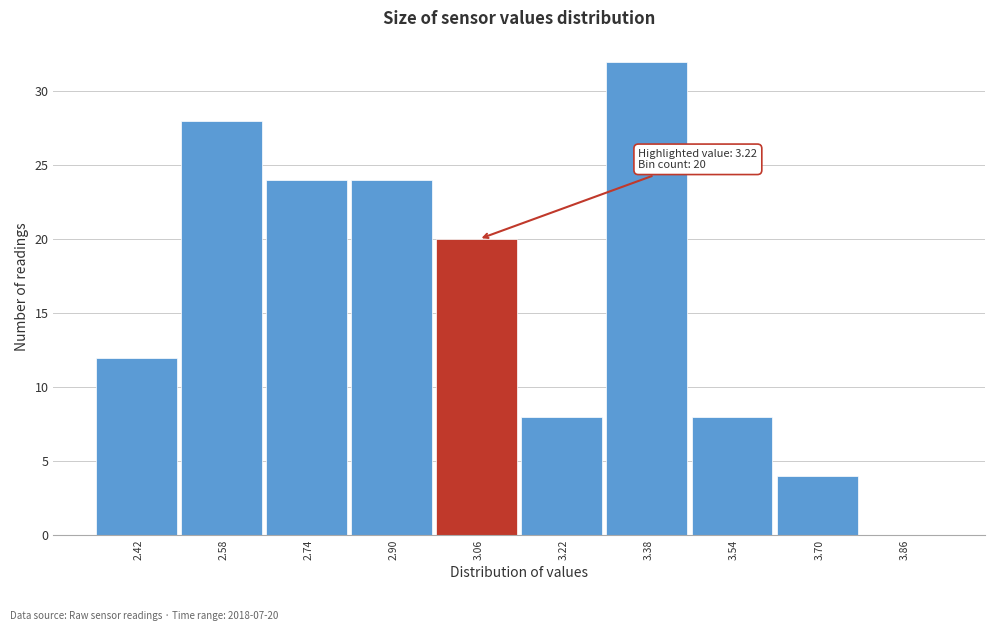

Reading left to right, transcribe all the data shown in this chart.

2.42=12	2.58=28	2.74=24	2.90=24	3.06=20	3.22=8	3.38=32	3.54=8	3.70=4	3.86=0